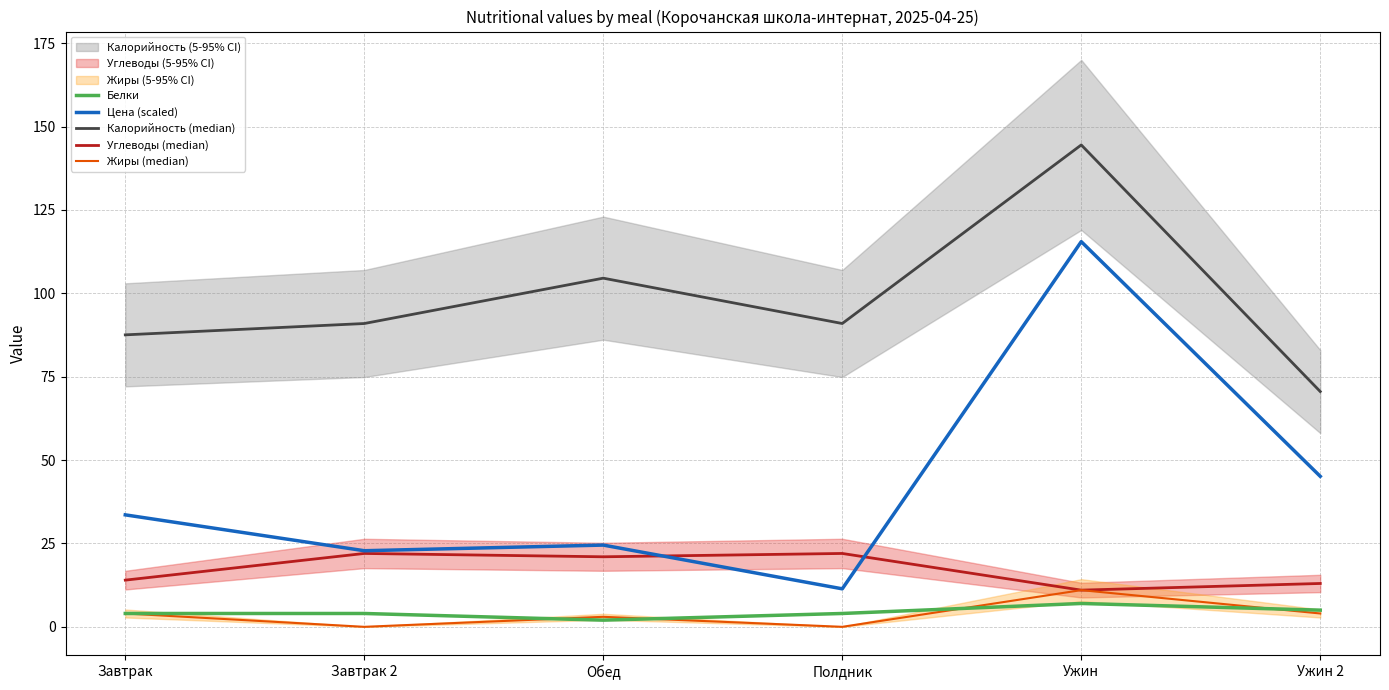

Where does the Углеводы (median) series first go above 21?

Завтрак 2